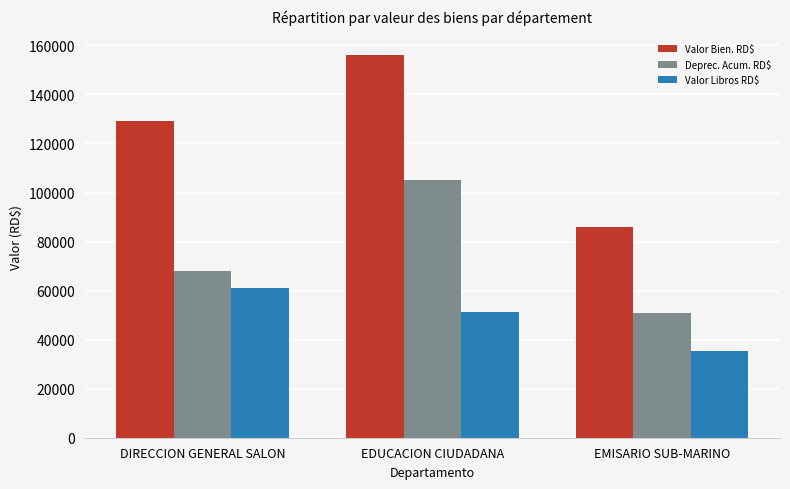

Reading right to left, extract all data points from this chart.

Valor Bien. RD$: EMISARIO SUB-MARINO=85948.0	EDUCACION CIUDADANA=156255.3	DIRECCION GENERAL SALON=129014.0
Deprec. Acum. RD$: EMISARIO SUB-MARINO=50714.0	EDUCACION CIUDADANA=105126.7	DIRECCION GENERAL SALON=67895.5
Valor Libros RD$: EMISARIO SUB-MARINO=35234.0	EDUCACION CIUDADANA=51128.6	DIRECCION GENERAL SALON=61118.5